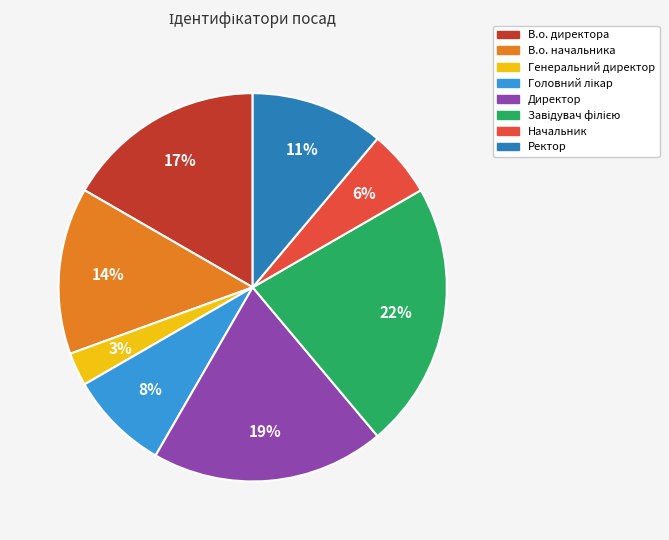

To the nearest percent, what percentage of the pie is Ректор?

11%